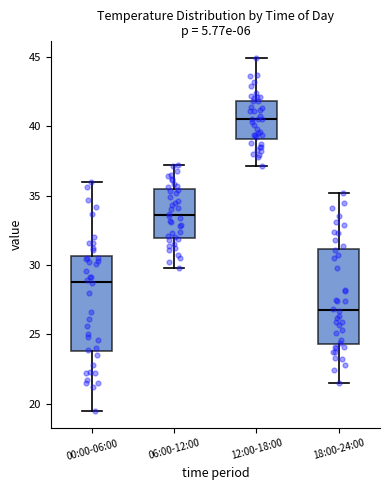

Reading left to right, transcribe this box plot: for each box, give where its median line is, the range the box spans, and where its two whiskers end, as read against the y-axis. The values are not printed on the chart, so give them approximately, as read against the axis.

00:00-06:00: median 29.0, box 24.0 to 30.5, whiskers 19.5 to 36.0
06:00-12:00: median 33.5, box 32.0 to 35.5, whiskers 30.0 to 37.0
12:00-18:00: median 40.5, box 39.0 to 42.0, whiskers 37.0 to 45.0
18:00-24:00: median 27.0, box 24.5 to 31.0, whiskers 21.5 to 35.0